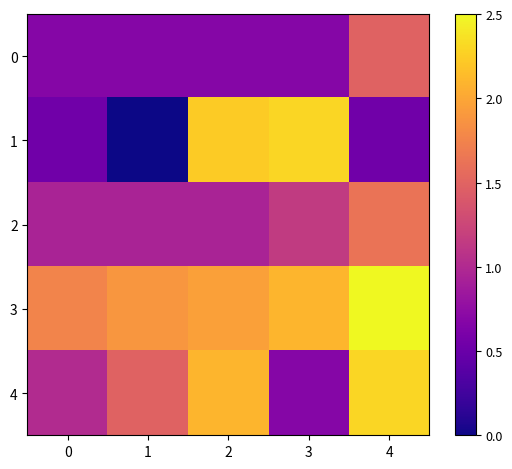

What is the difference between the highest and lowest values at 4?

2.0